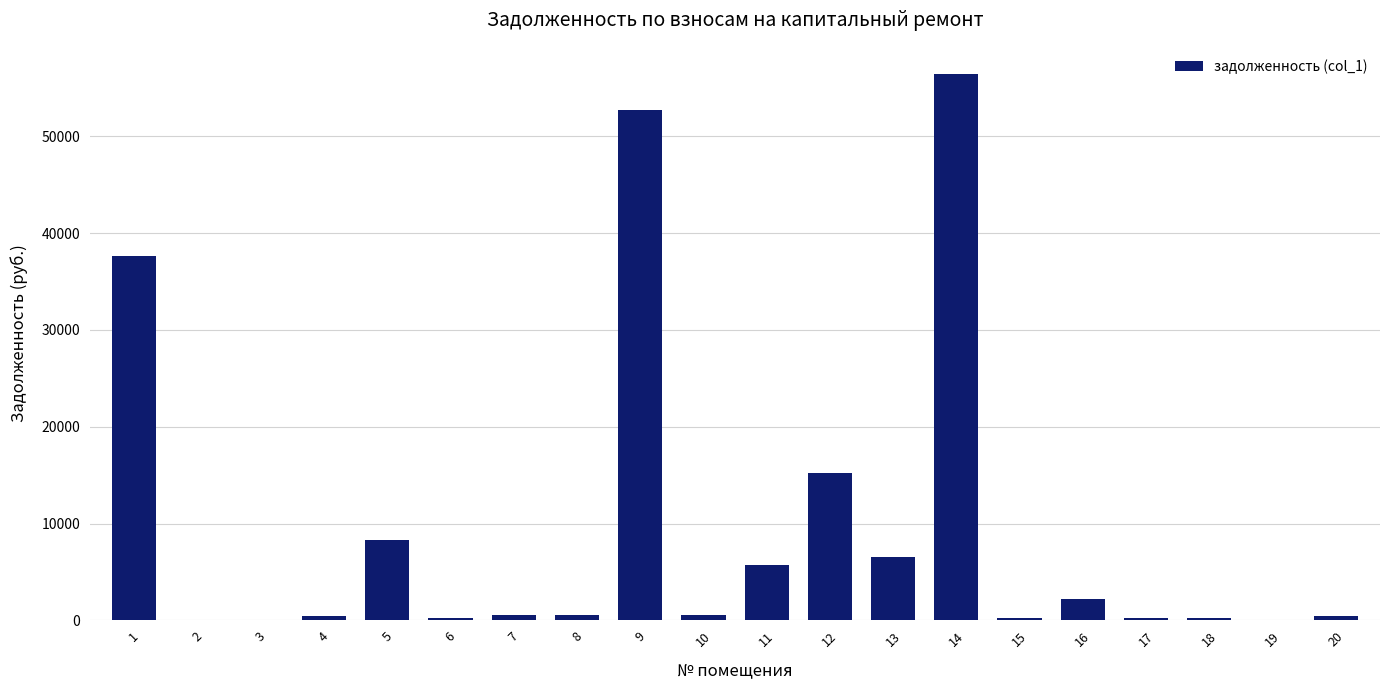

What is the change in value from 10 to 20?

-85.8